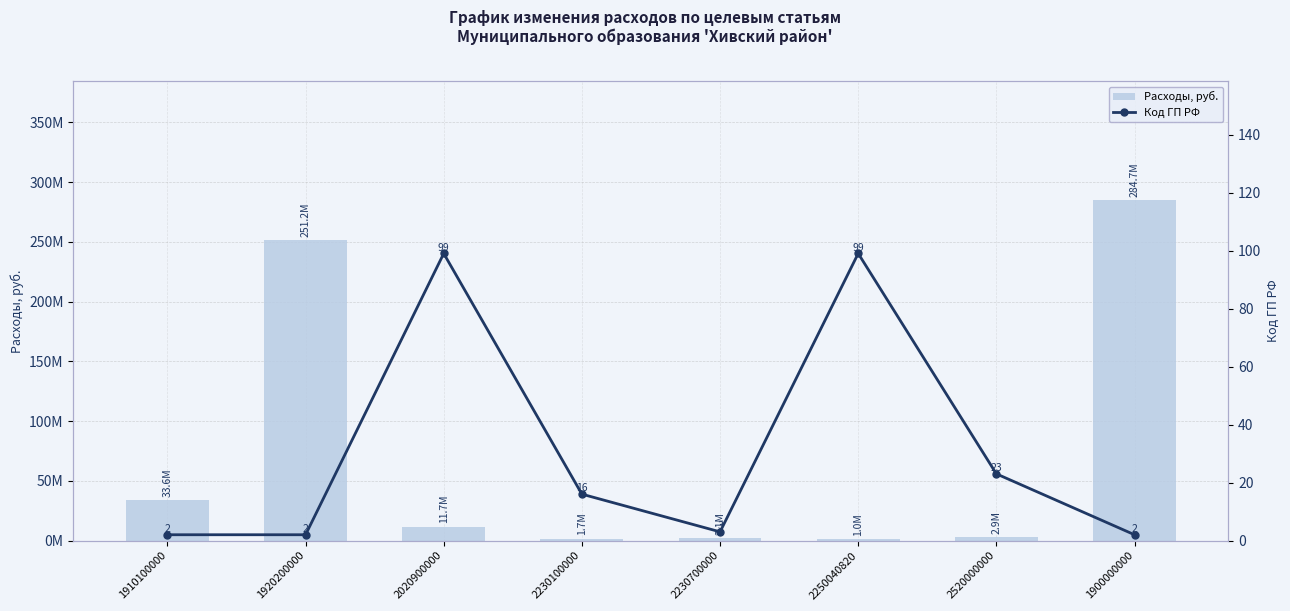

What is the highest value of the Расходы, руб. series?

284731916.8